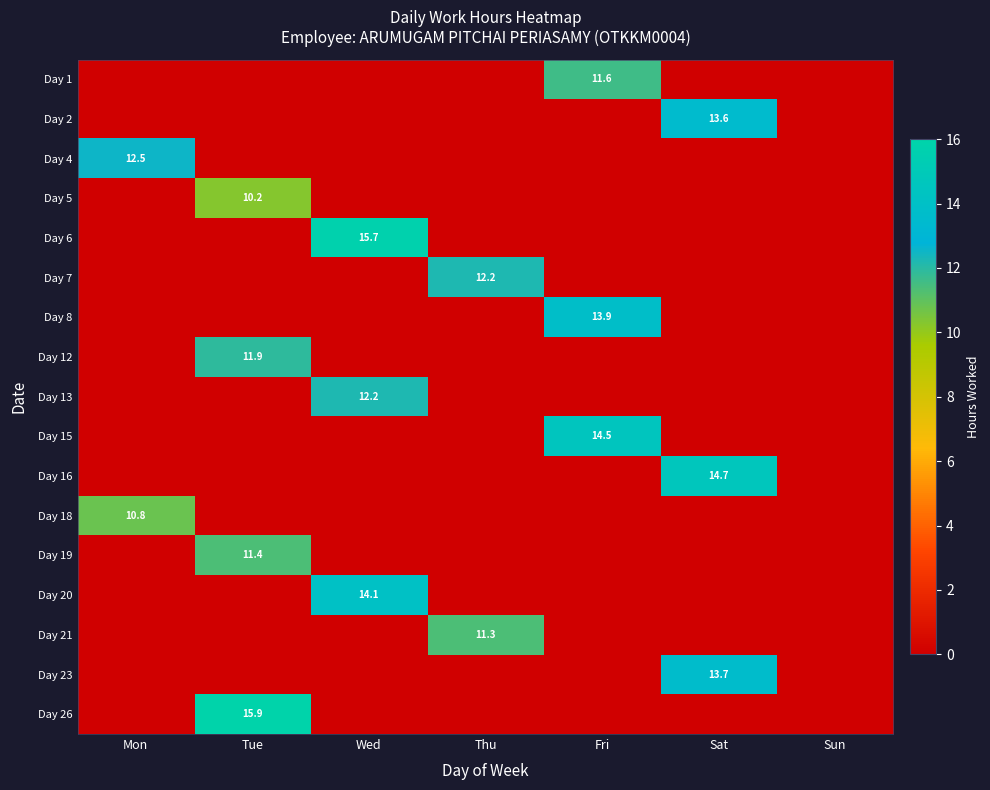

At how many categories does at least one series exceed 12?

6